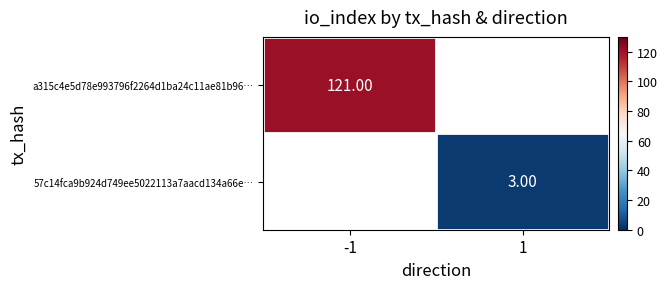

At how many categories does at least one series exceed 69?

1